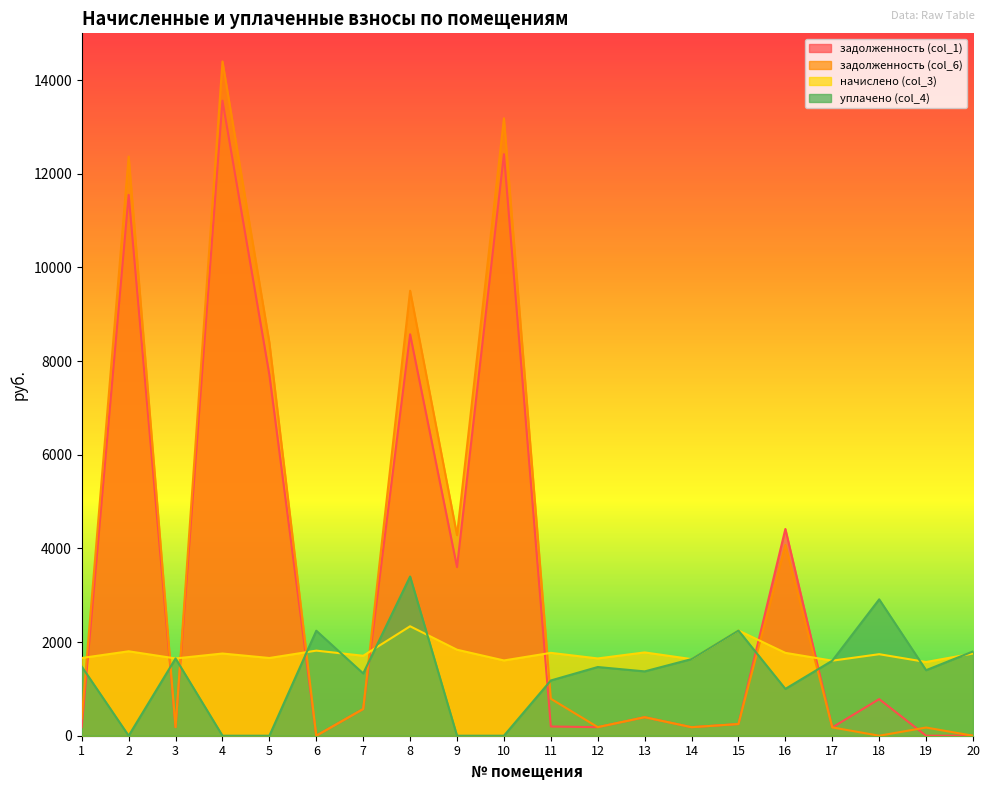

Is the value of задолженность (col_6) at 3 greater than the value of задолженность (col_1) at 1?

No